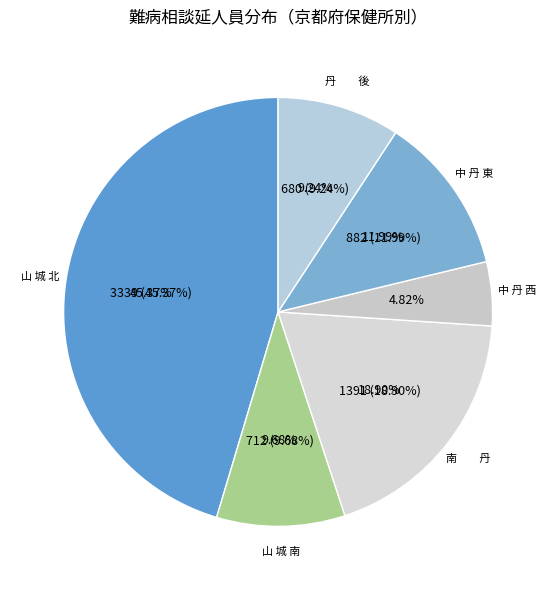

Rank the categories by value from lowest to highest.

中 丹 西, 丹　　後, 山 城 南, 中 丹 東, 南　　丹, 山 城 北